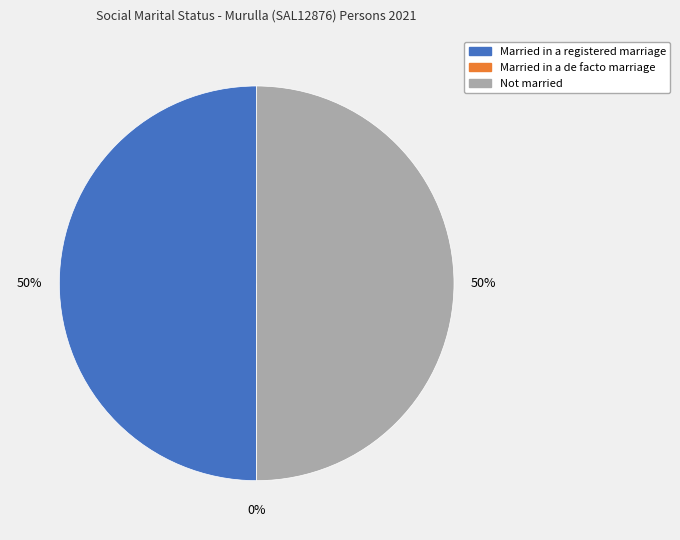

Which category has the biggest portion of the pie?

Married in a registered marriage